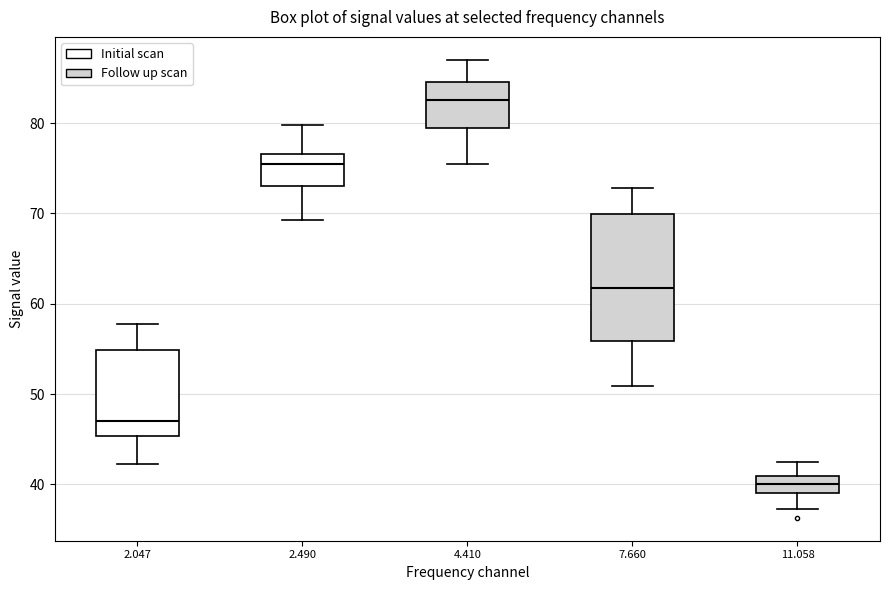

Comparing the boxes themselves (not the whiskers), which one is the tallest?

7.660